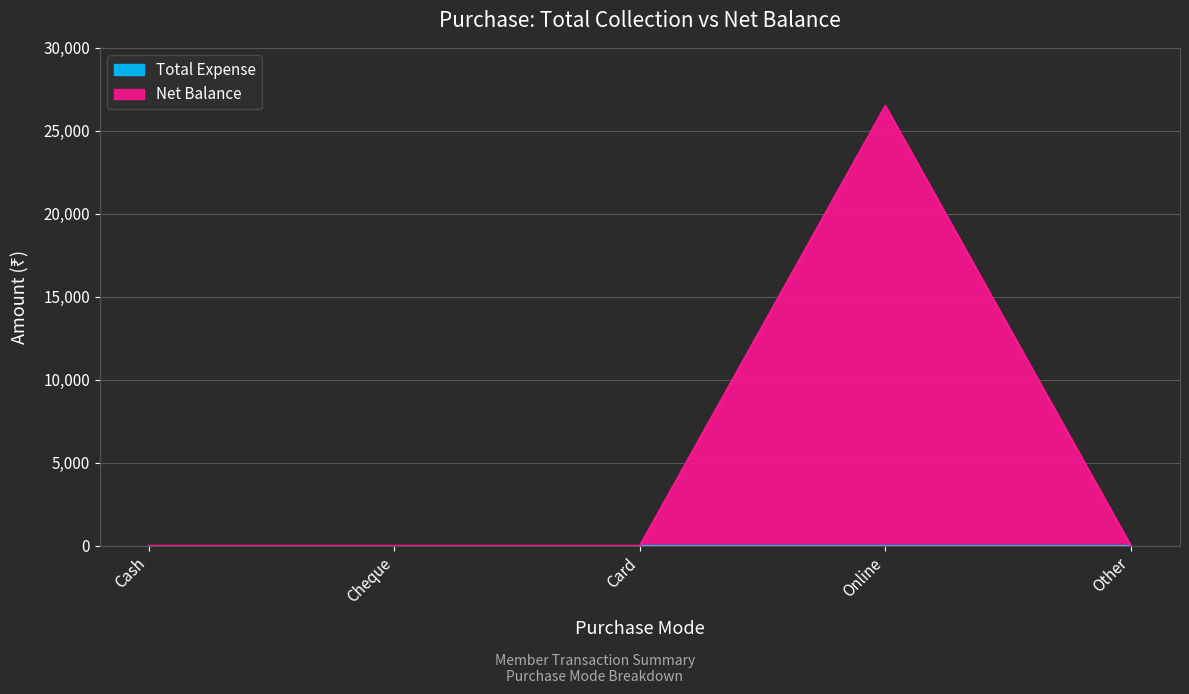

What is the sum of all values?

26500